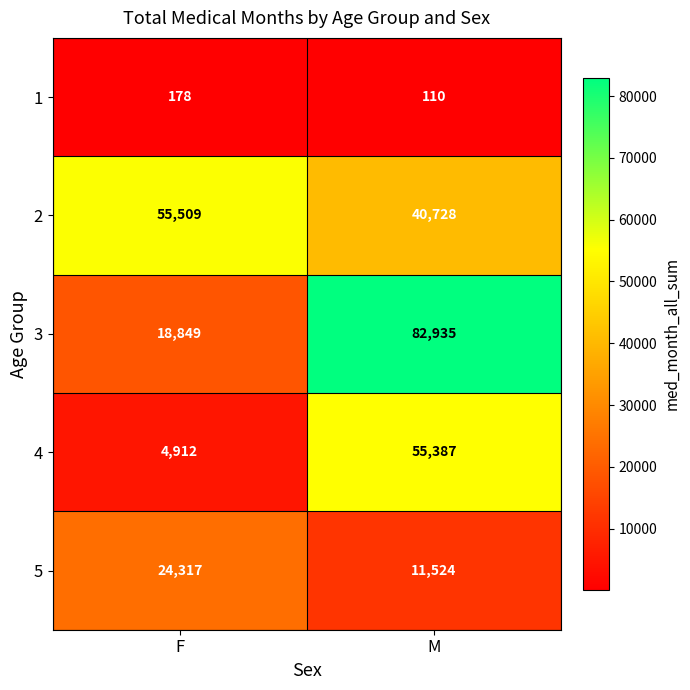

Reading right to left, what are all the values shown in this chart?

1: M=110	F=178
2: M=40728	F=55509
3: M=82935	F=18849
4: M=55387	F=4912
5: M=11524	F=24317